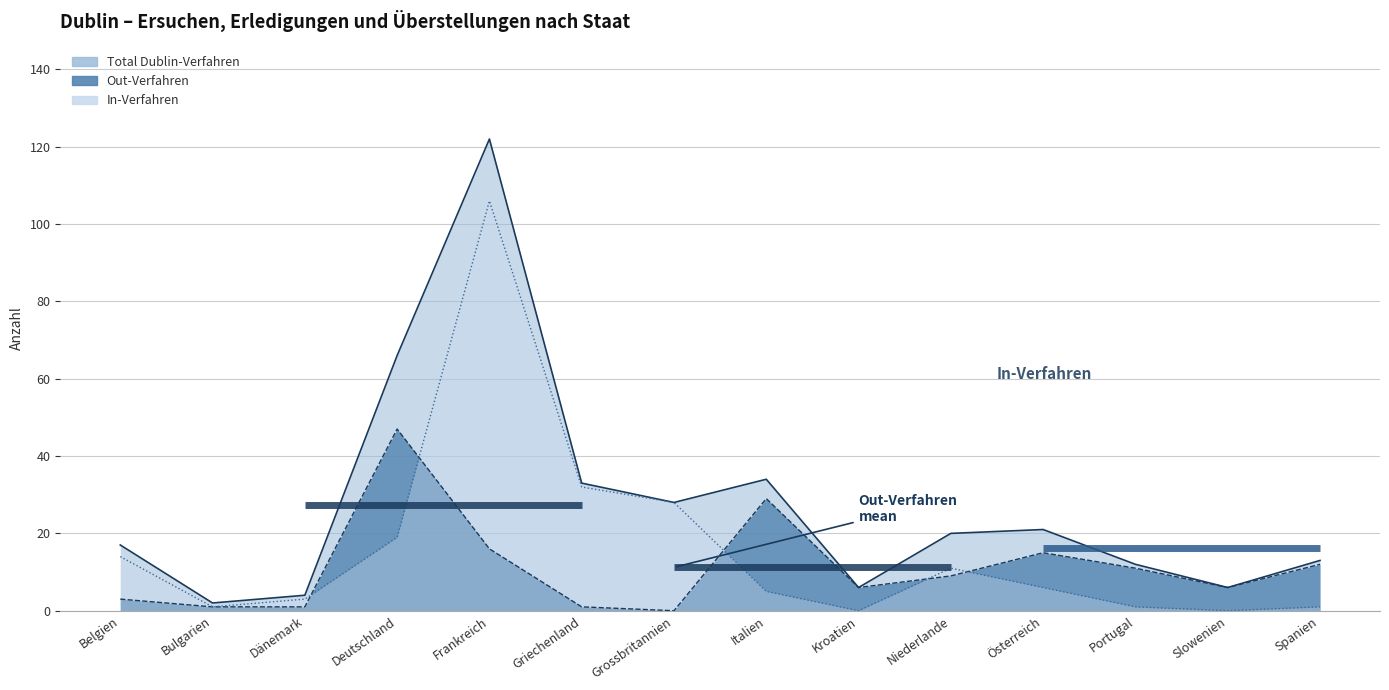

What is the label of the 7th point from the left?

Grossbritannien